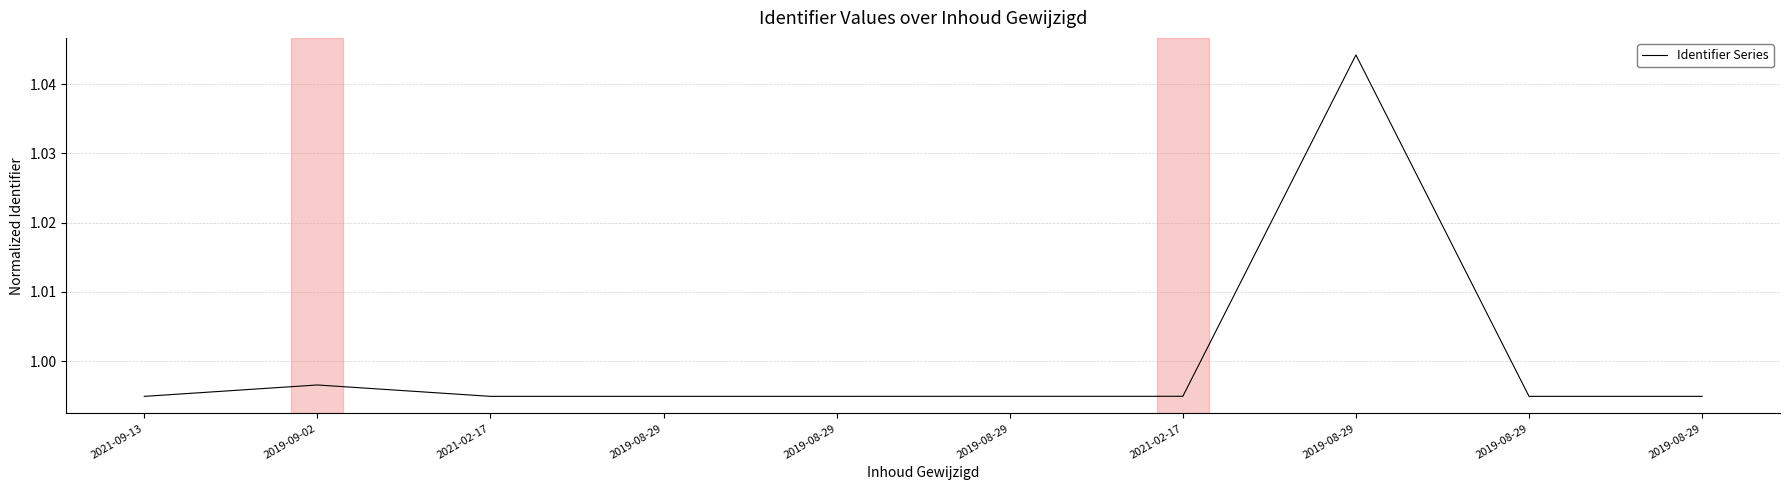

How many lines are shown in the chart?

1